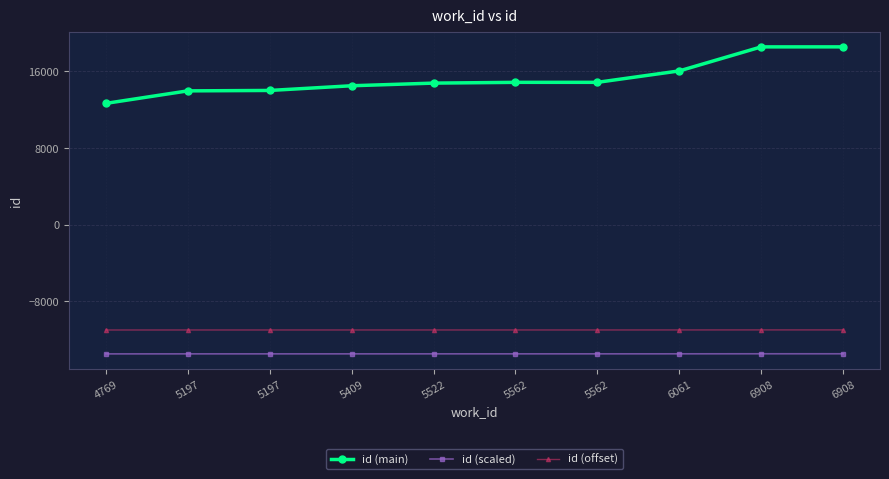

What are all the series names shown in the legend?

id (main), id (scaled), id (offset)